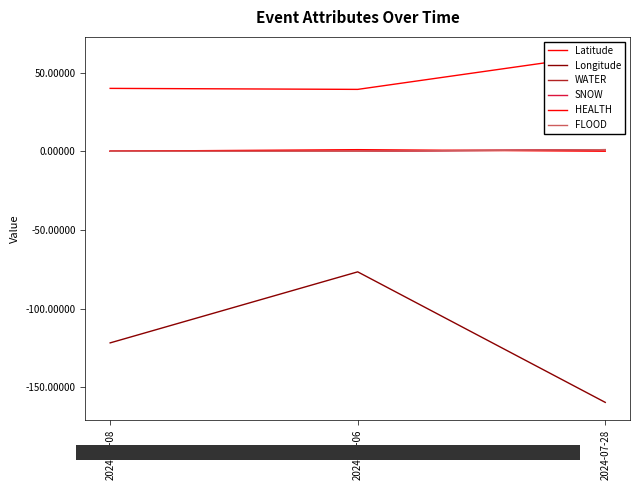

Is it true that HEALTH equals 1.0 at 2024-06-06?

True